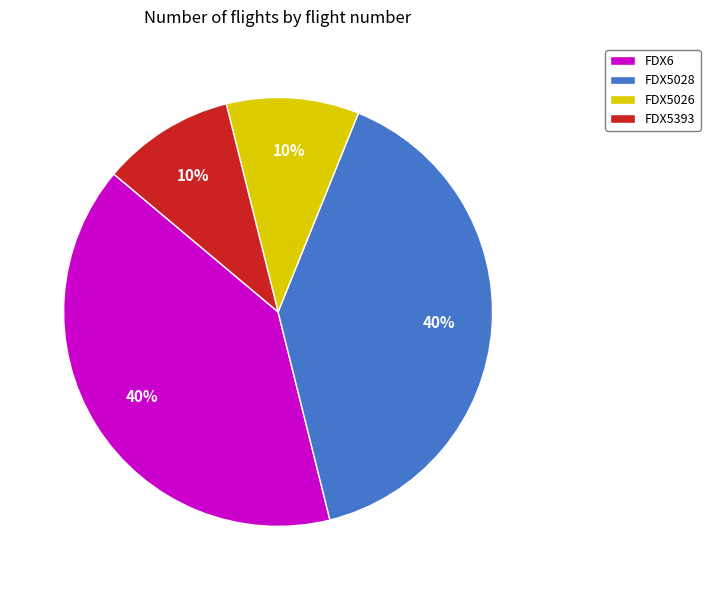

To the nearest percent, what is the difference between the FDX5028 and FDX5393 slice percentages?

30%